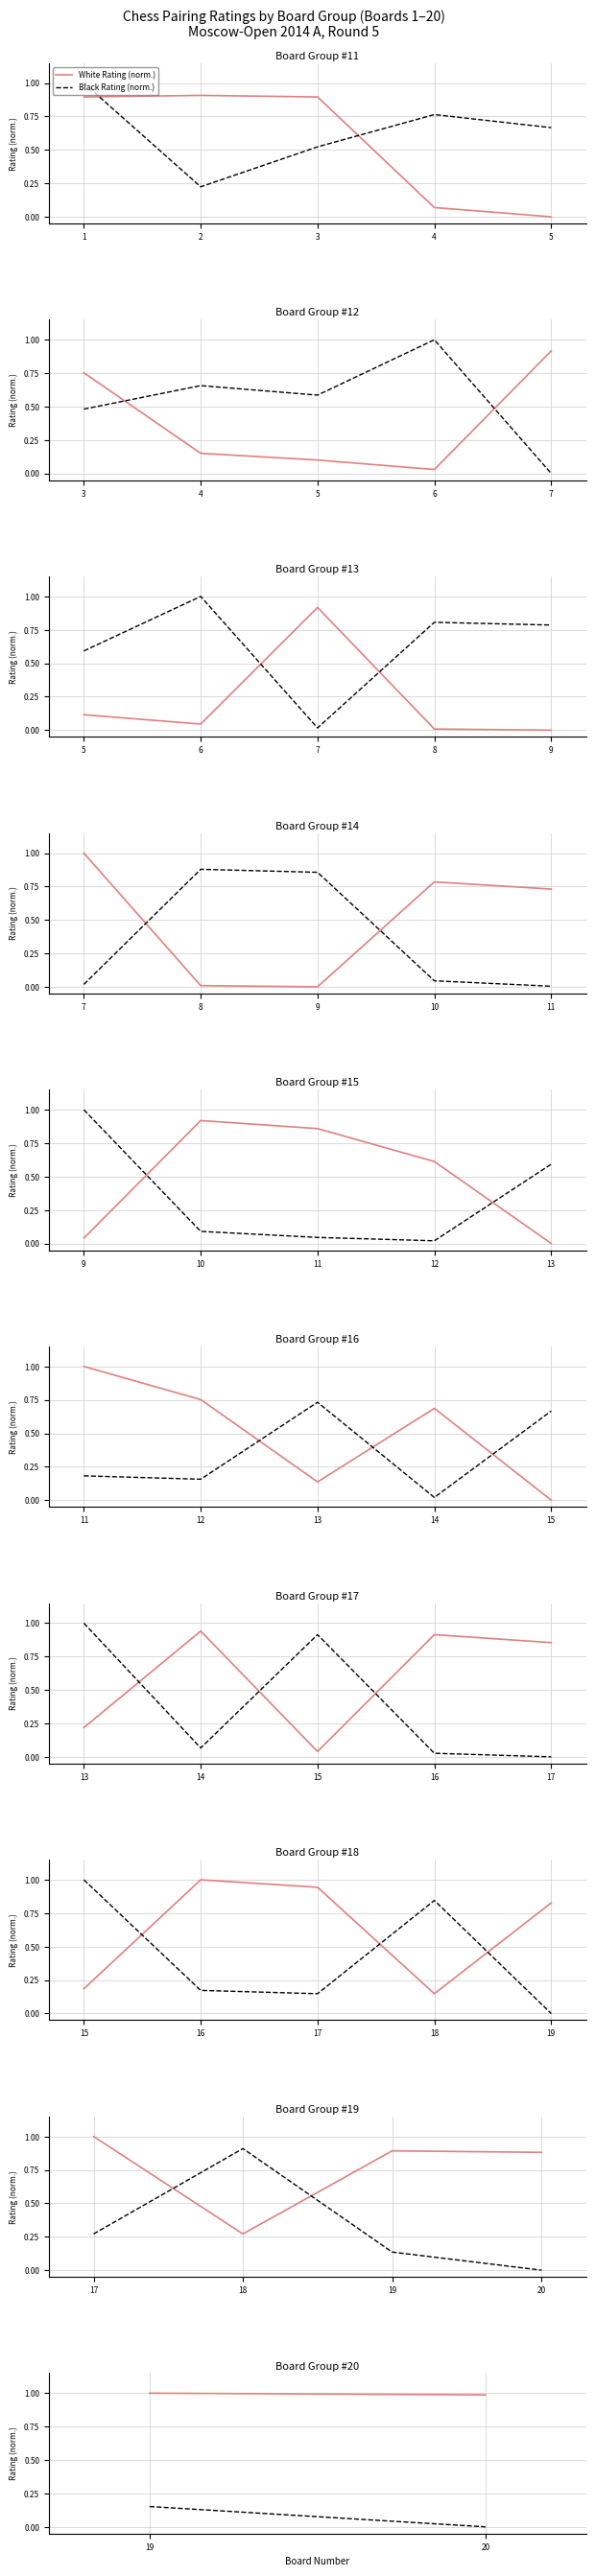

Which series has the widest spread of values?

Black Rating (norm.)